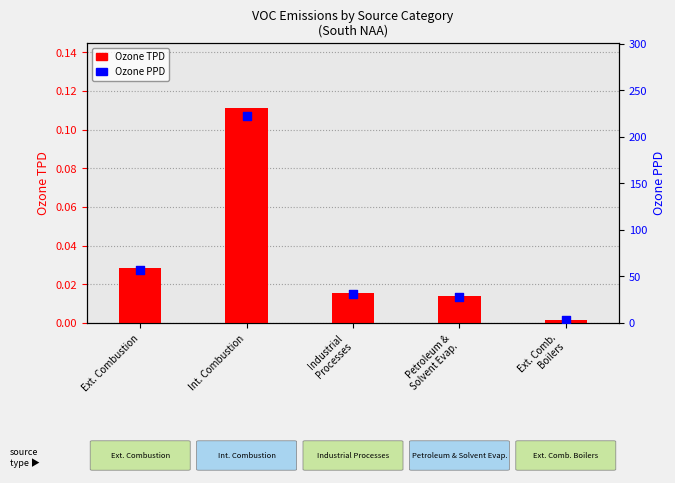

What are all the series names shown in the legend?

Ozone TPD, Ozone PPD